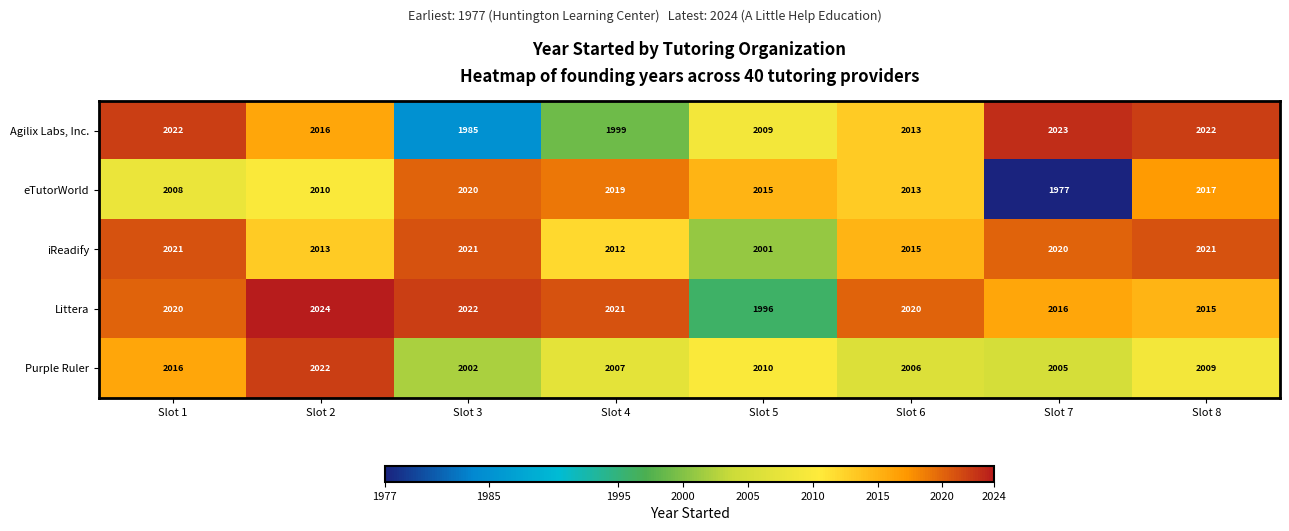

List the series in order of their peak value, lowest first.

eTutorWorld, iReadify, Purple Ruler, Agilix Labs, Inc., Littera